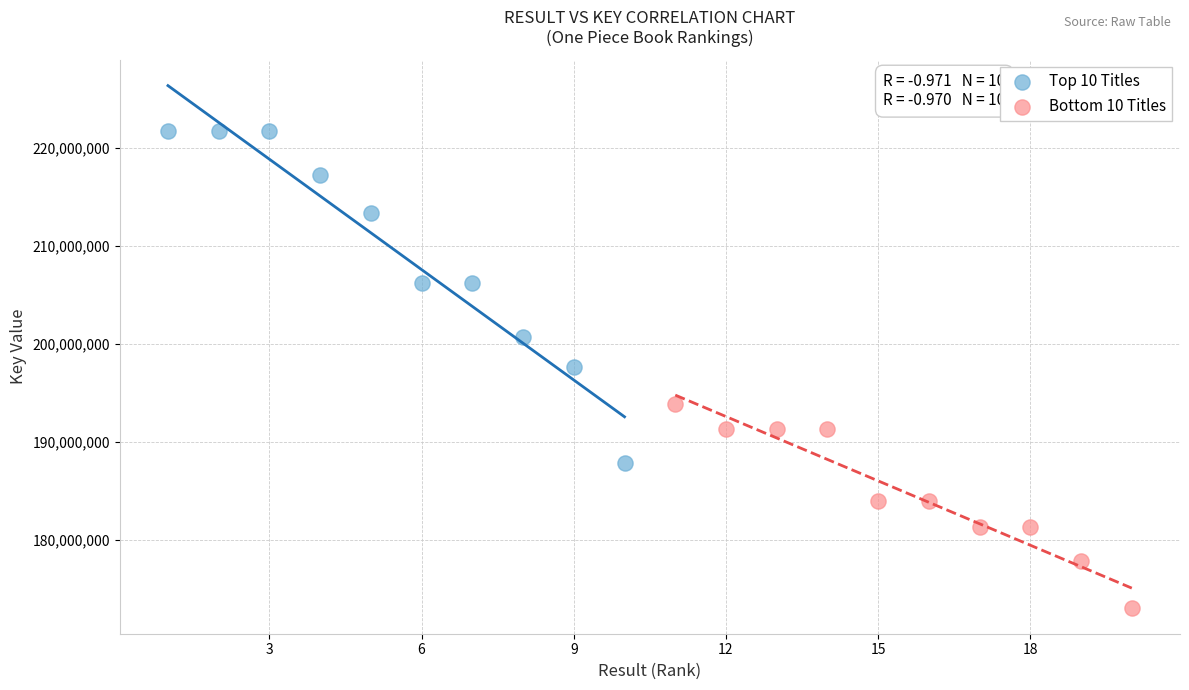

Which series reaches the maximum Y coordinate?

Top 10 Titles